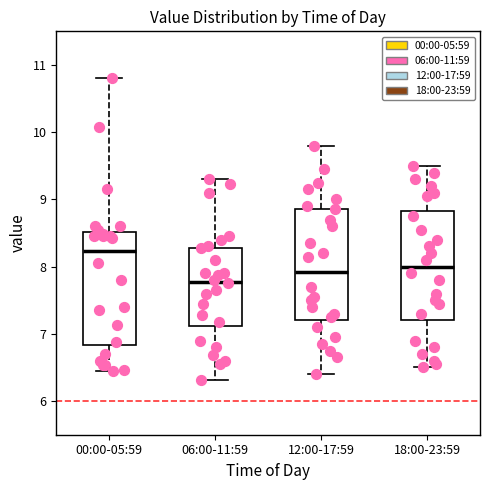

Which box has the highest median line?

00:00-05:59